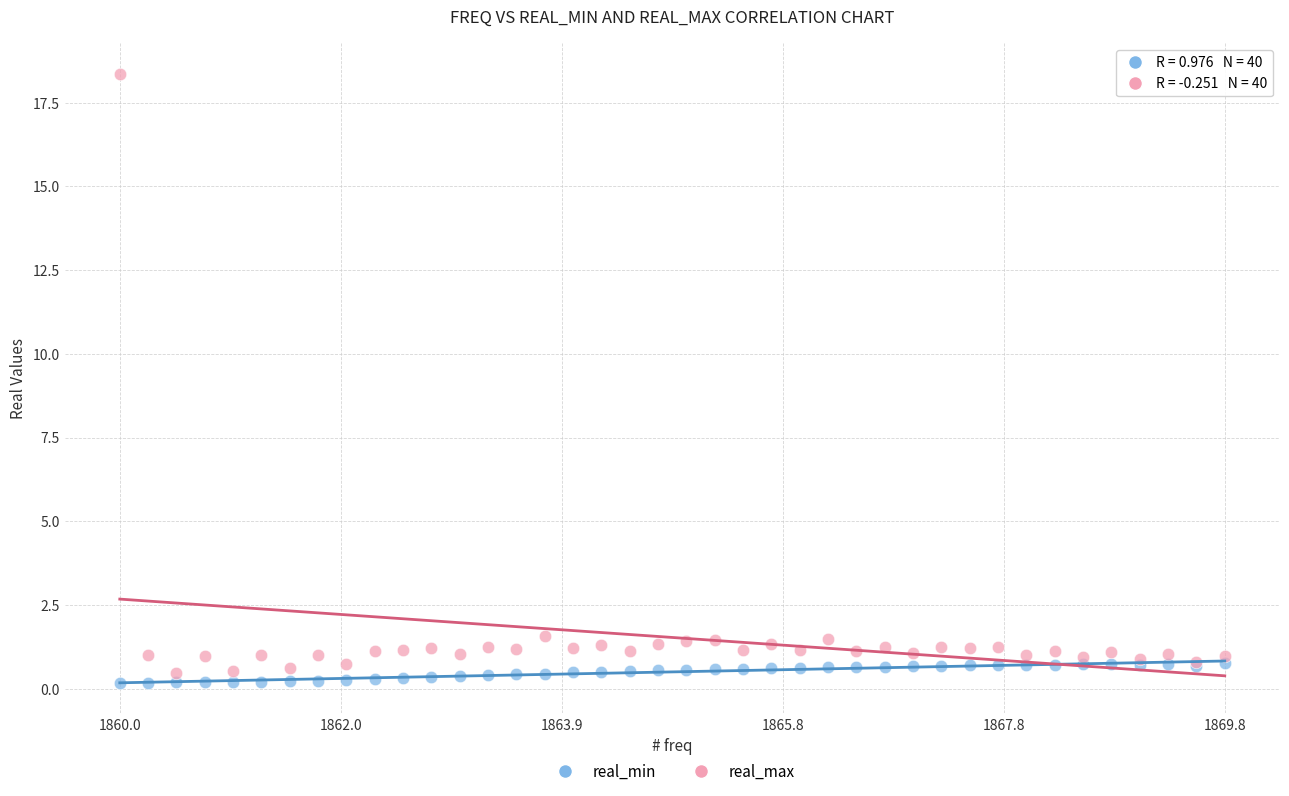

What are all the series names shown in the legend?

real_min, real_max